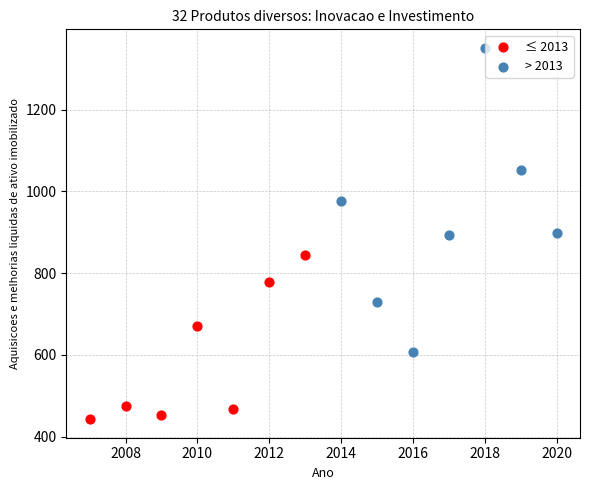

Which series has the largest Y range (max minus min)?

> 2013